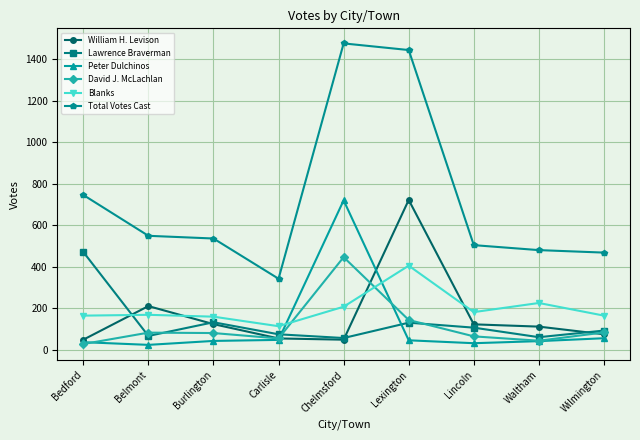

The value of William H. Levison at Lexington is 977. True or false?

False